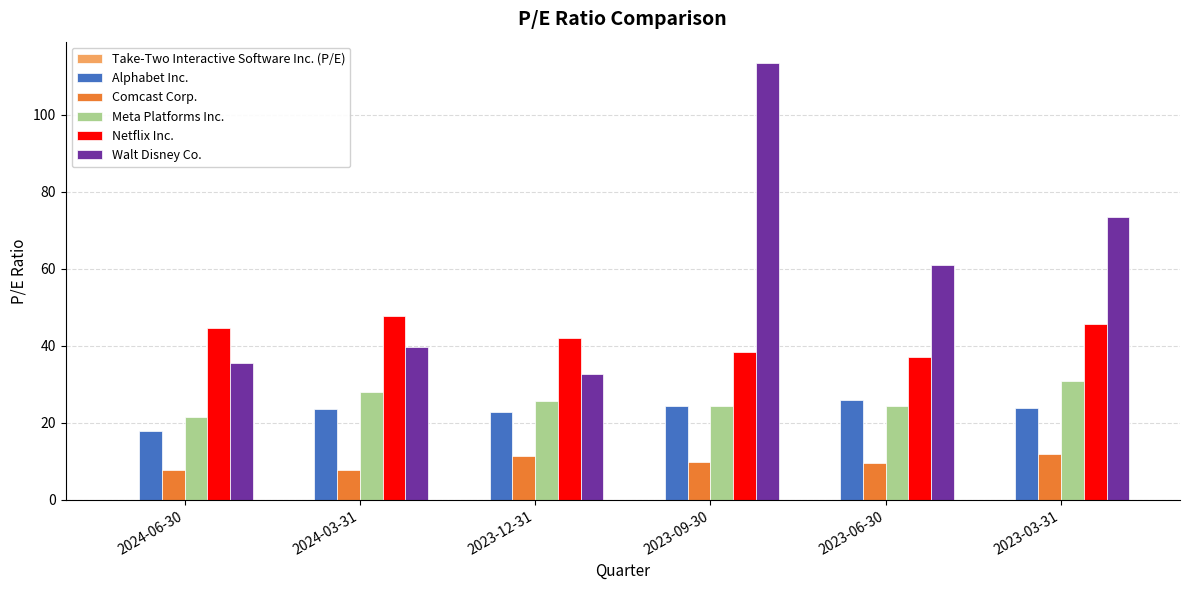

How many values in the Comcast Corp. series are below 9?

2